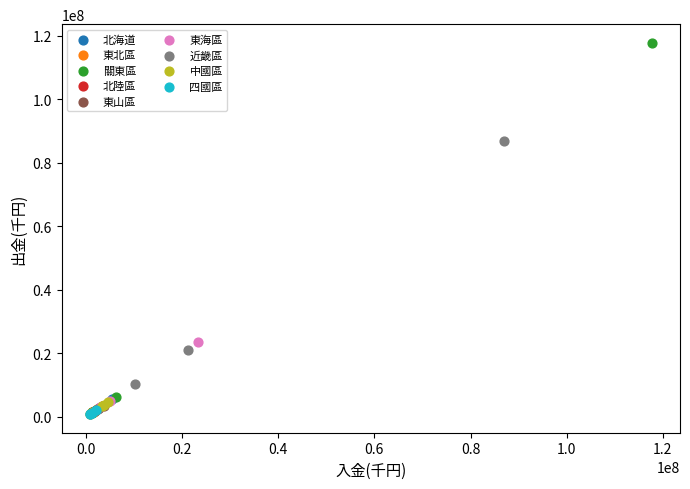

What are all the series names shown in the legend?

北海道, 東北區, 關東區, 北陸區, 東山區, 東海區, 近畿區, 中國區, 四國區